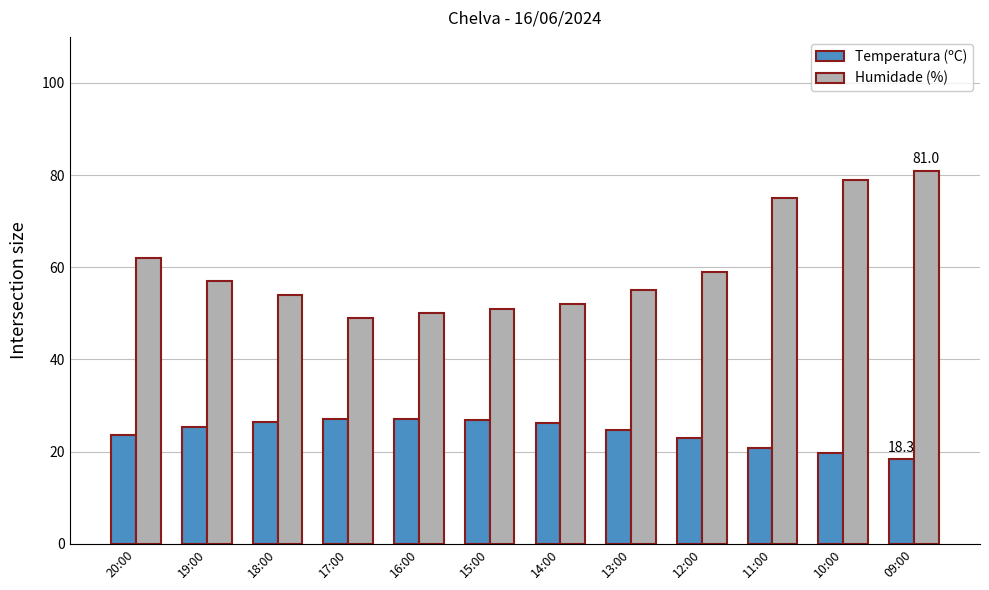

Rank the categories by Humidade (%) value from highest to lowest.

09:00, 10:00, 11:00, 20:00, 12:00, 19:00, 13:00, 18:00, 14:00, 15:00, 16:00, 17:00